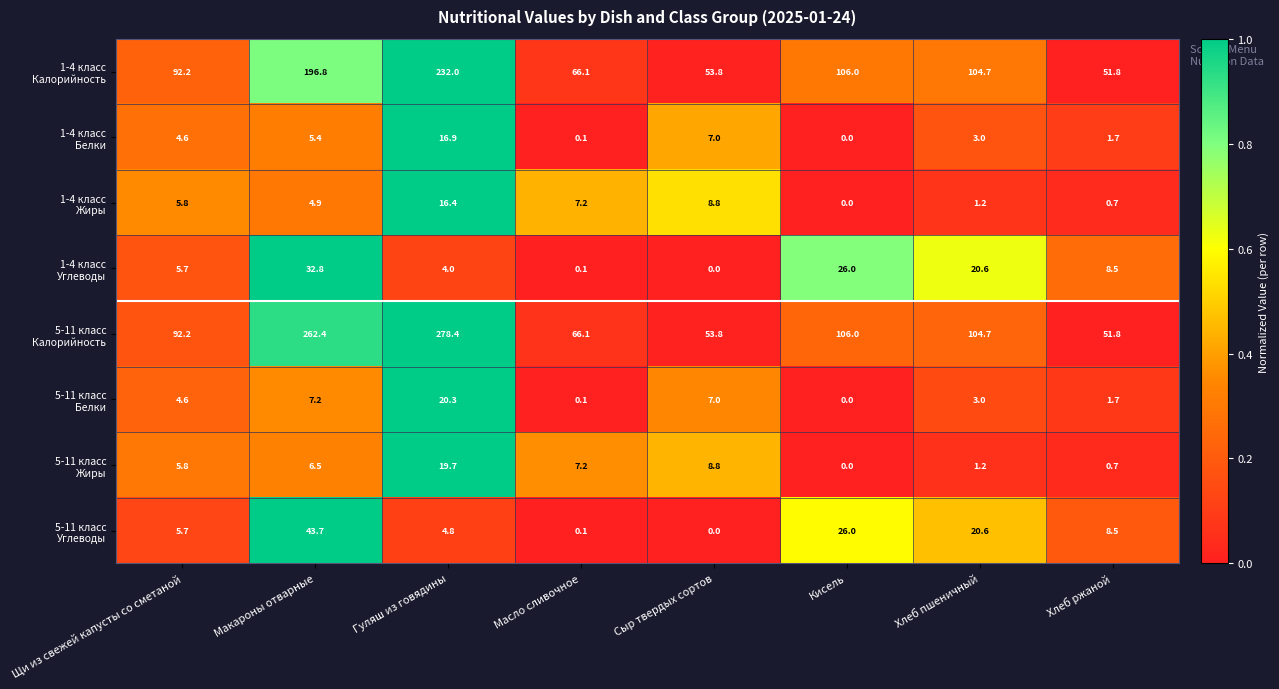

What is the difference between the highest and lowest values at Хлеб ржаной?

51.1